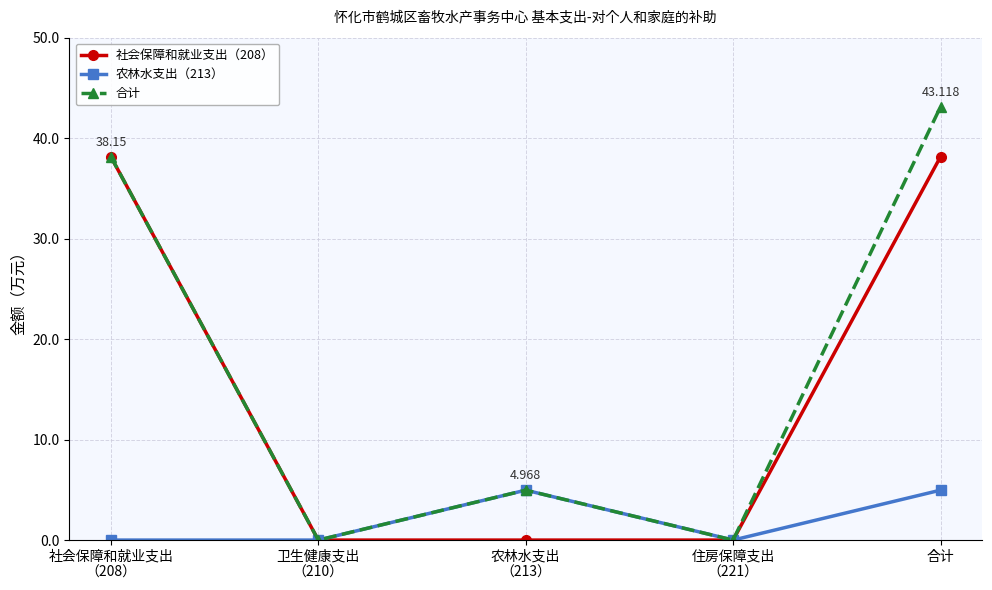

Which series has the largest range (max minus min)?

合计